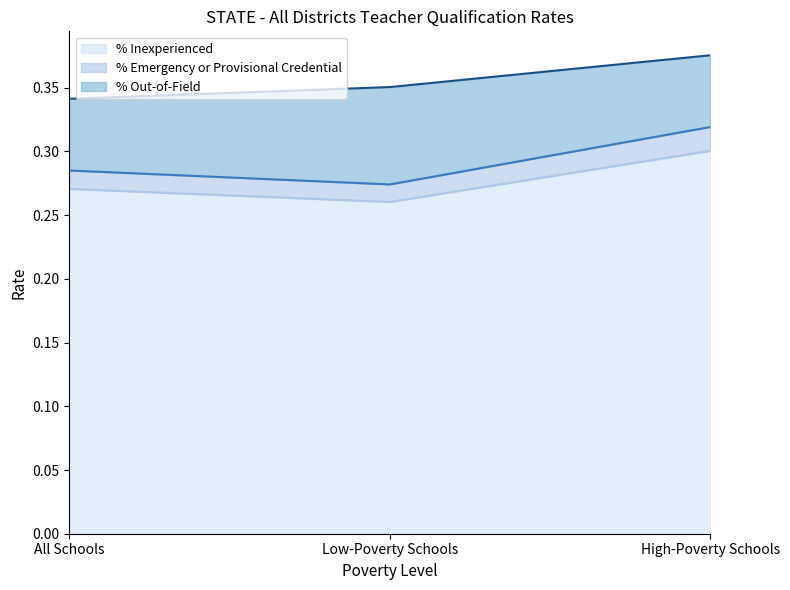

Which label corresponds to the smallest value in the chart?

Low-Poverty Schools